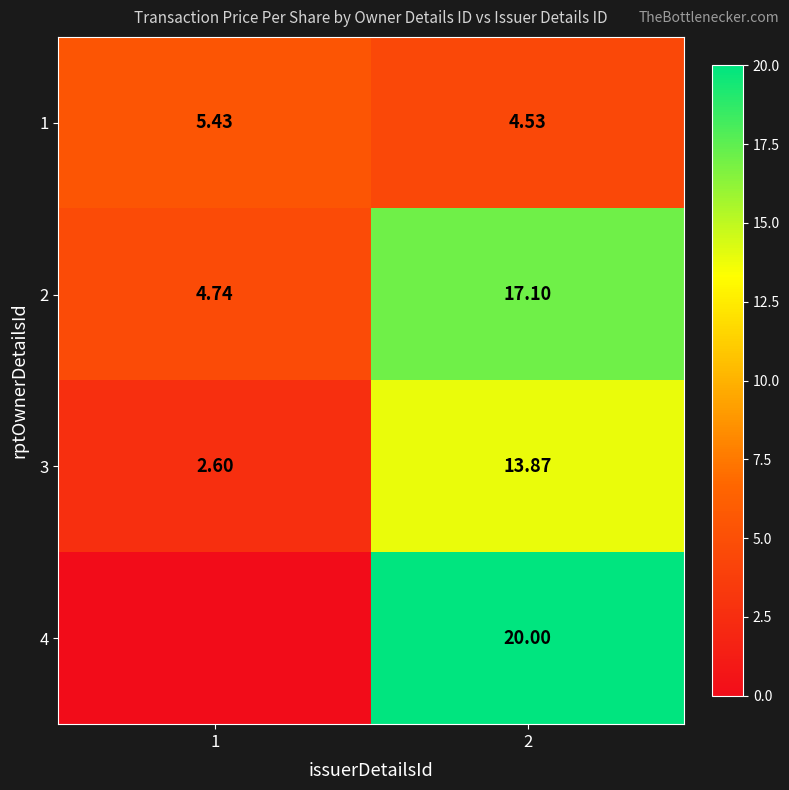

How many values in the 1 series are below 5?

1